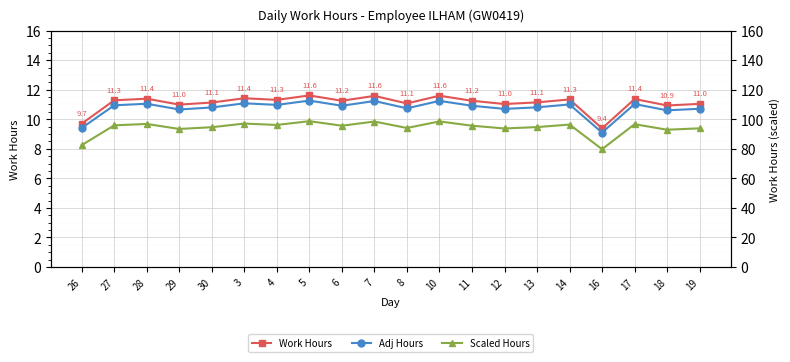

What value does the Work Hours series have at 30?

11.1